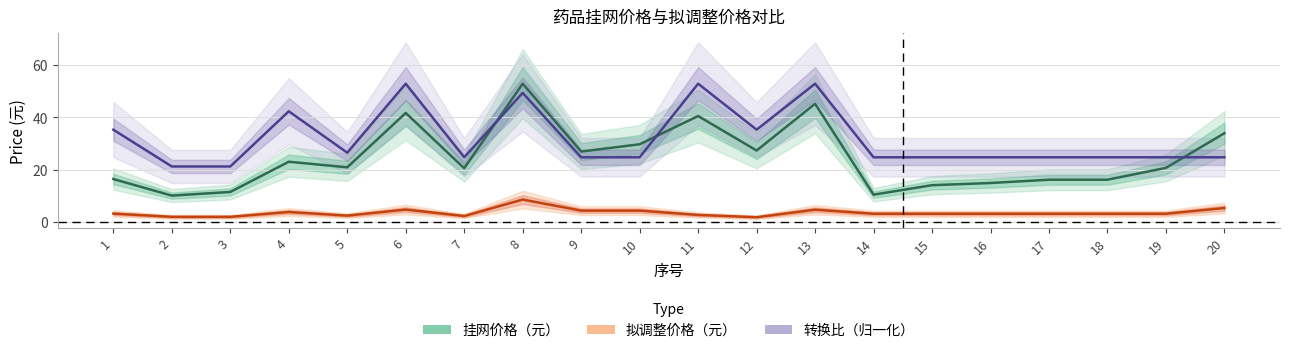

What value does the 挂网价格（元） series have at 20?

34.0